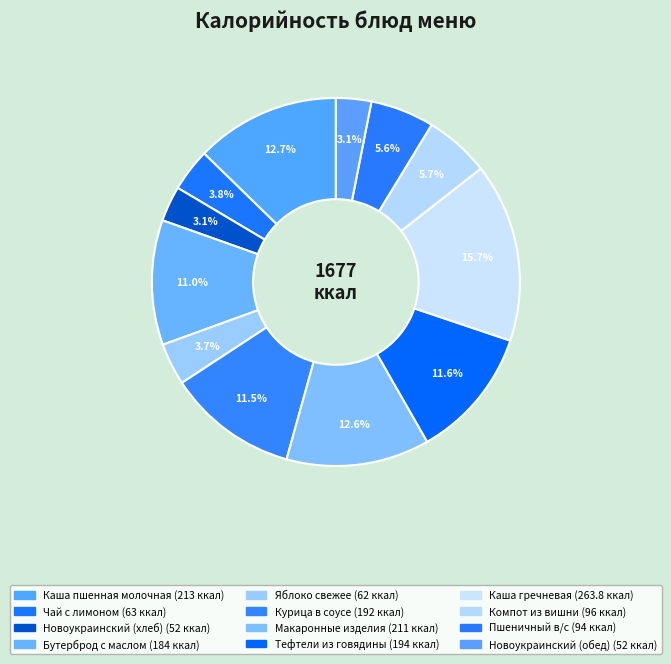

What is the change in value from Яблоко свежее to Новоукраинский (обед)?

-10.0